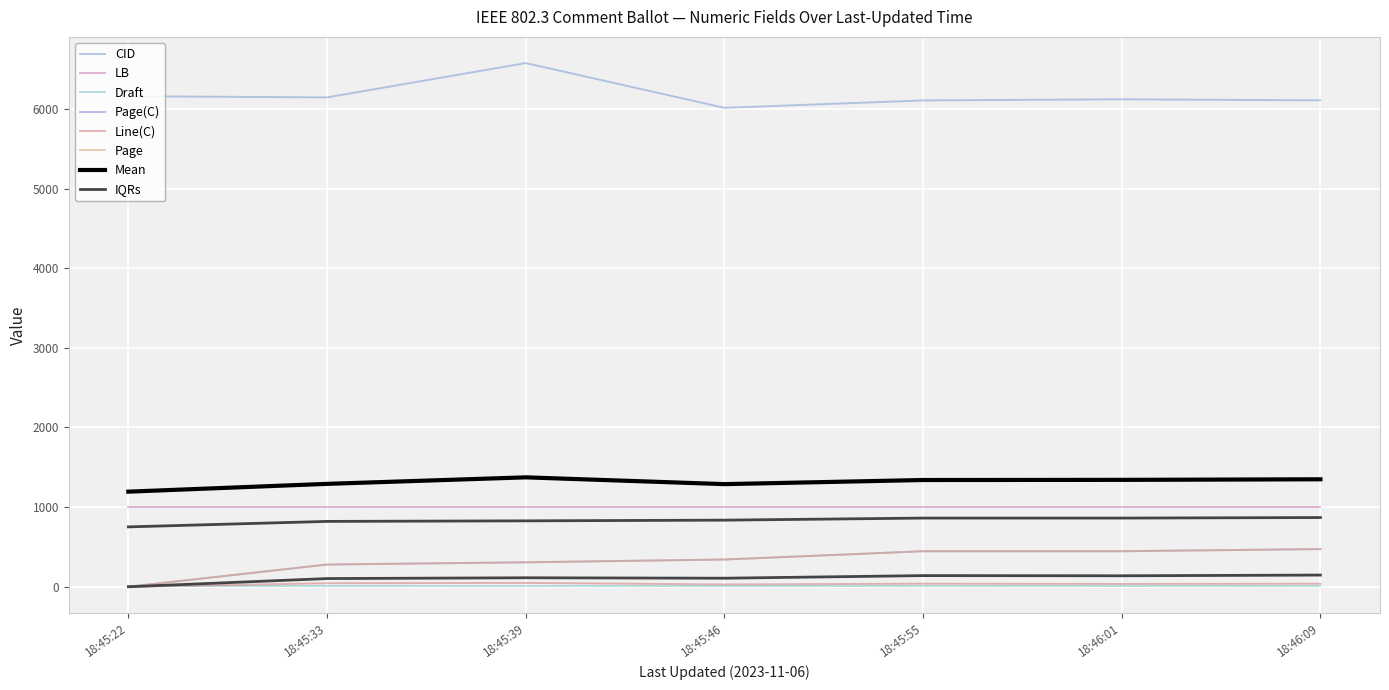

In CID, how many points are higher than both neighbors (excluding endpoints)?

2